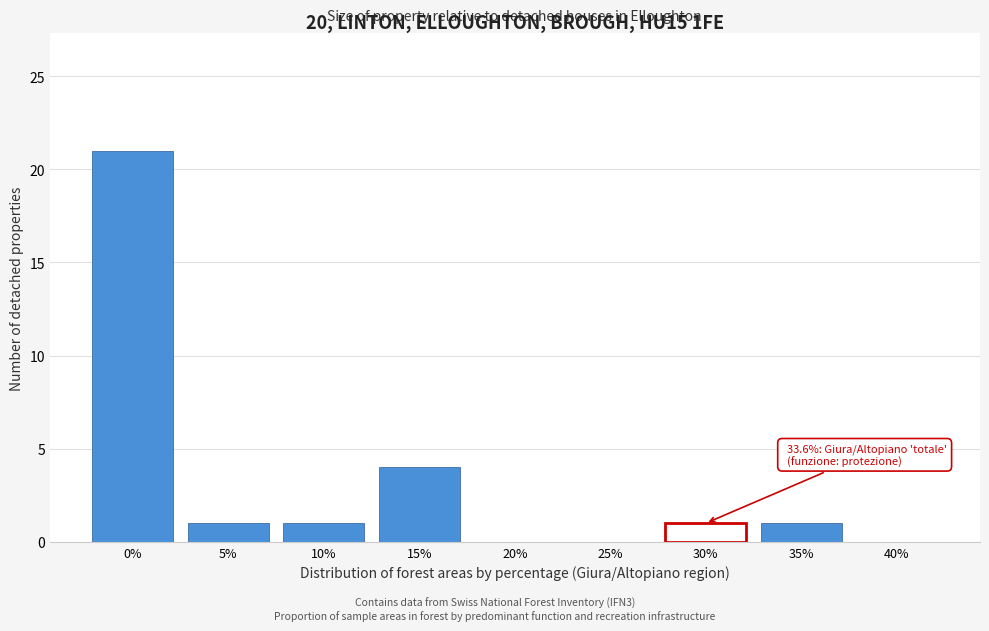

Reading left to right, what are all the values shown in this chart?

0%=21	5%=1	10%=1	15%=4	20%=0	25%=0	30%=1	35%=1	40%=0